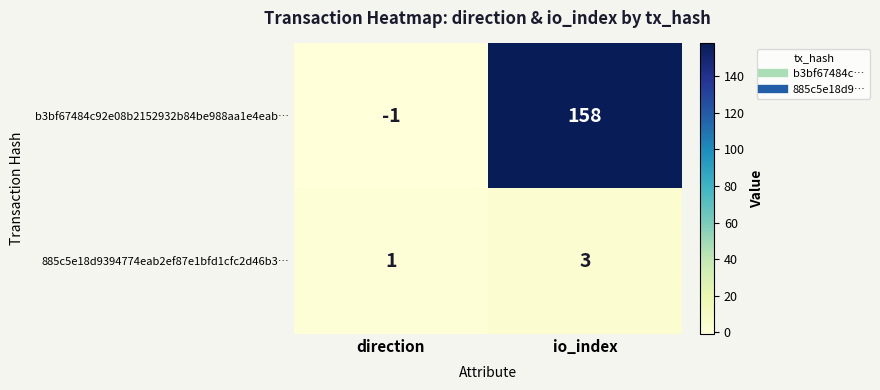

Rank the series at direction from highest to lowest value.

885c5e18d9394774eab2ef87e1bfd1cfc2d46b3…, b3bf67484c92e08b2152932b84be988aa1e4eab…